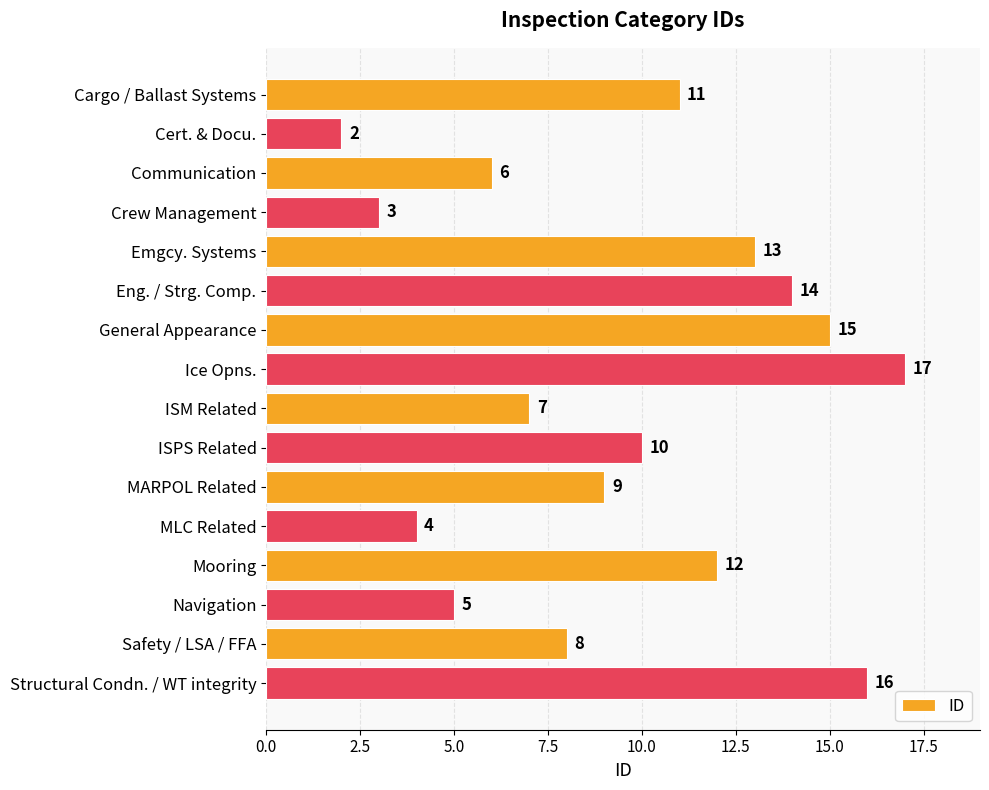

Which label corresponds to the smallest value in the chart?

Cert. & Docu.